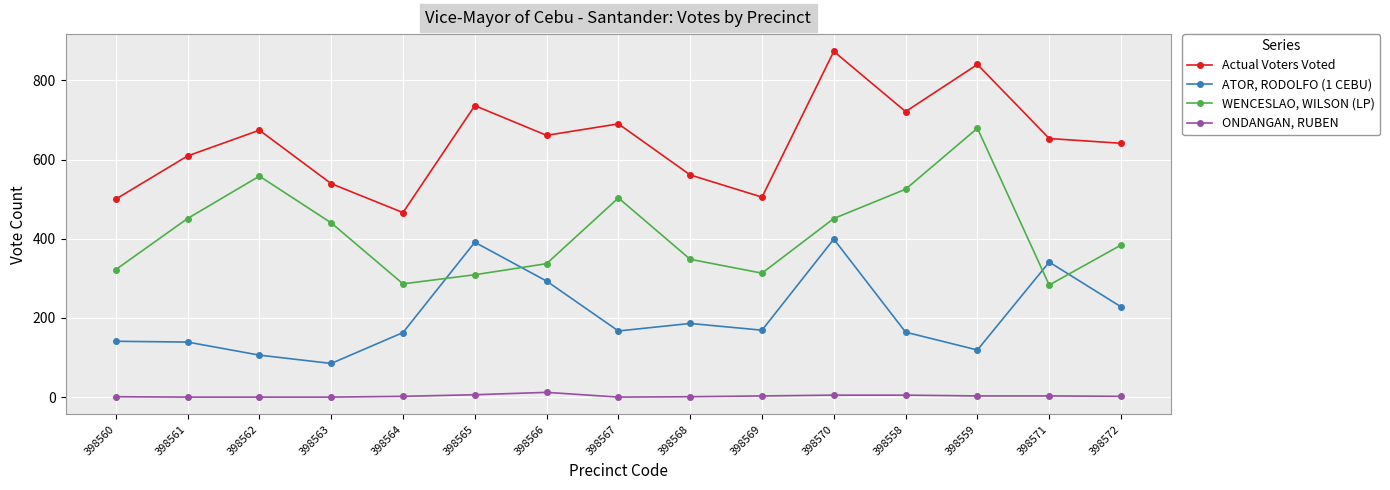

How many categories are shown in the chart?

15